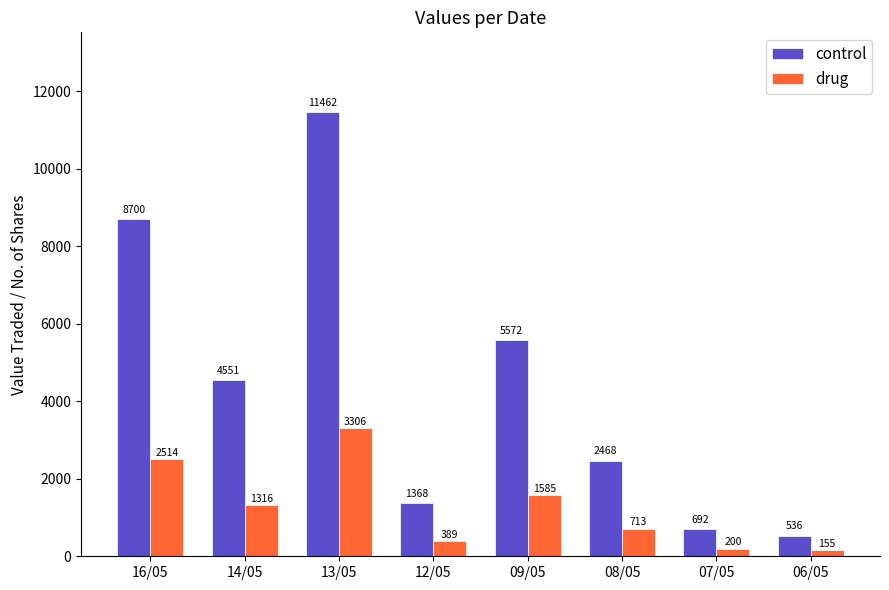

At which category is the sum across all series the highest?

13/05